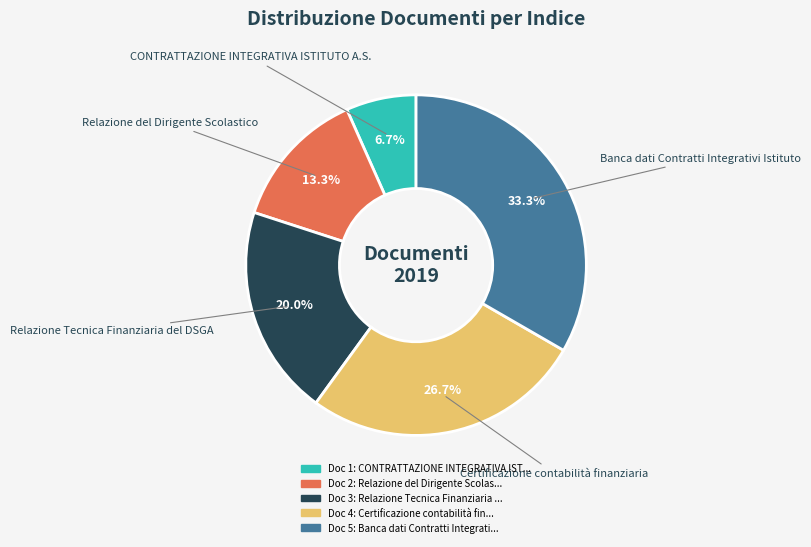

Is there any slice that represents more than half of the pie?

No